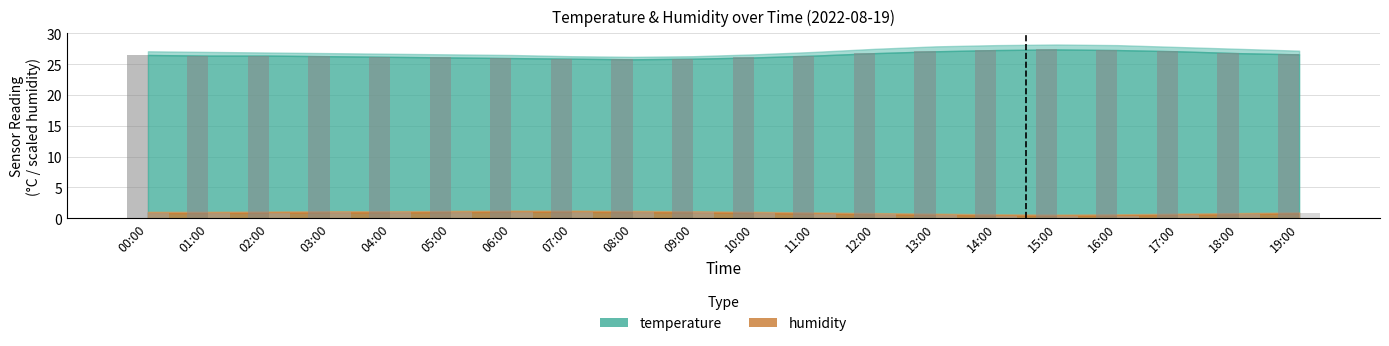

What are all the series names shown in the legend?

temperature, humidity